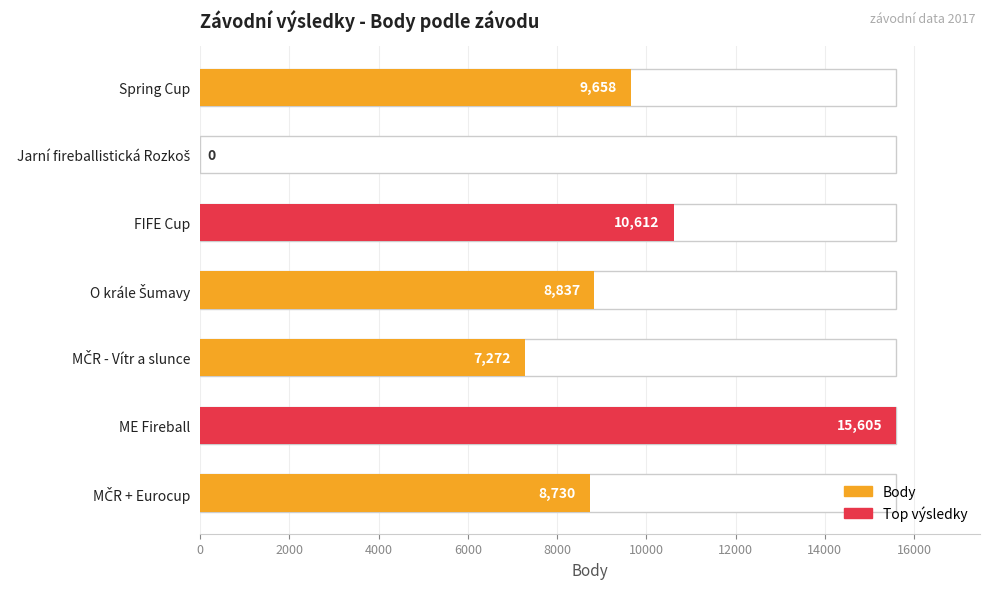

Reading left to right, what are all the values shown in this chart?

9658	0	10612	8837	7272	15605	8730